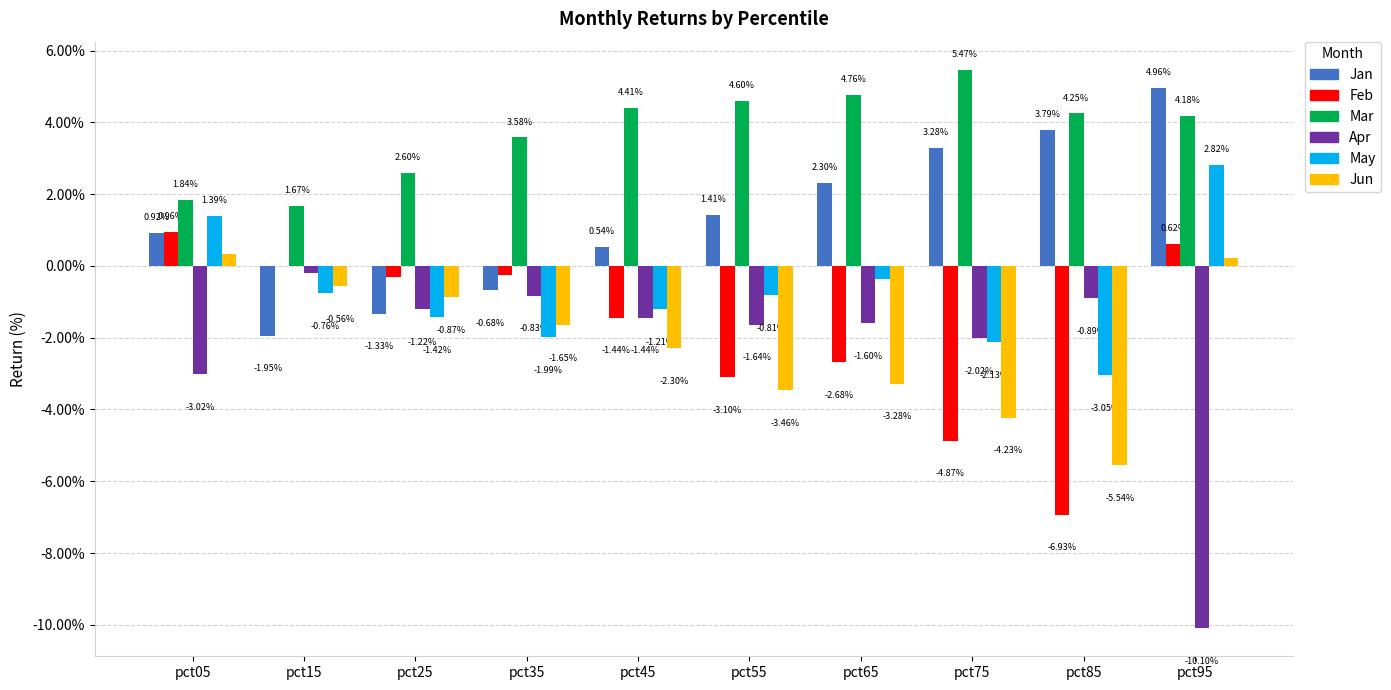

What is the sum of all Jun values?

-21.3